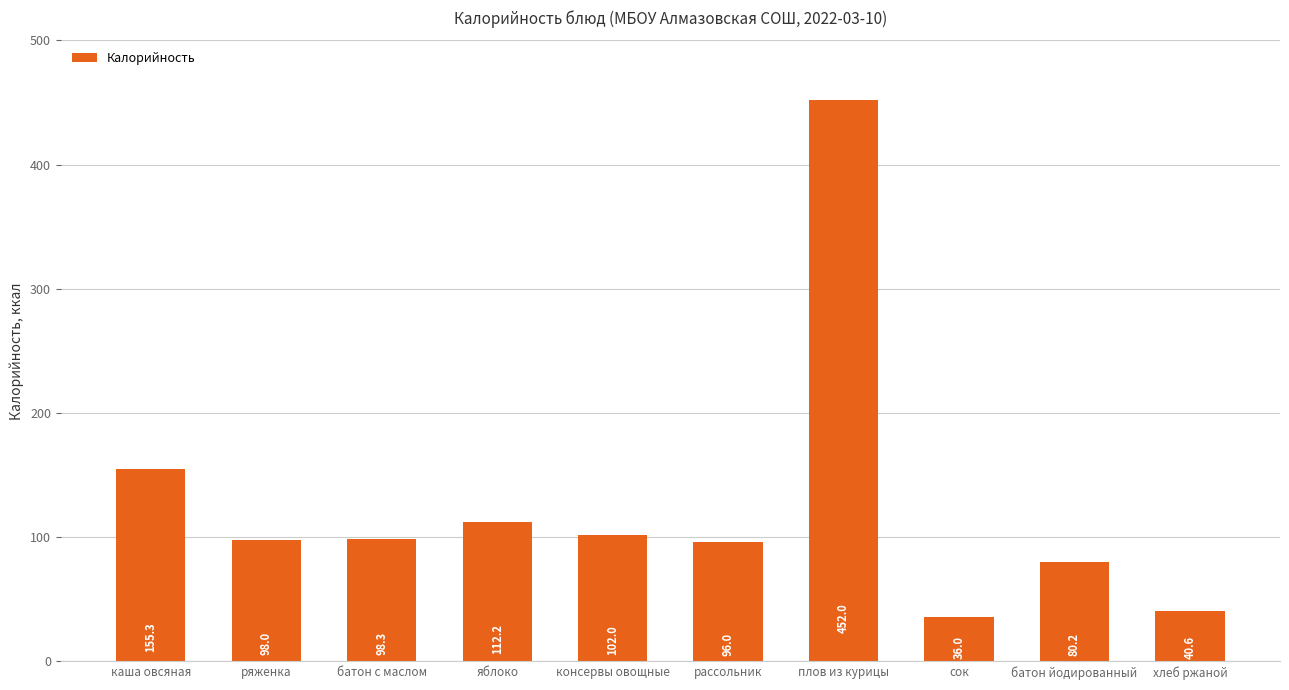

The chart shows a value of 25.9 at батон йодированный. True or false?

False